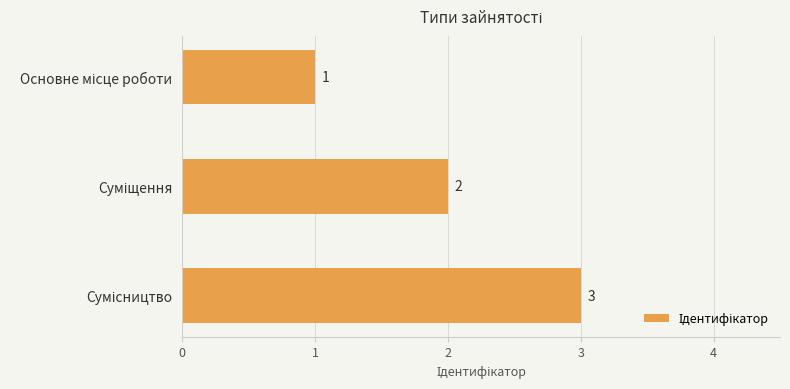

What is the maximum value shown in the chart?

3